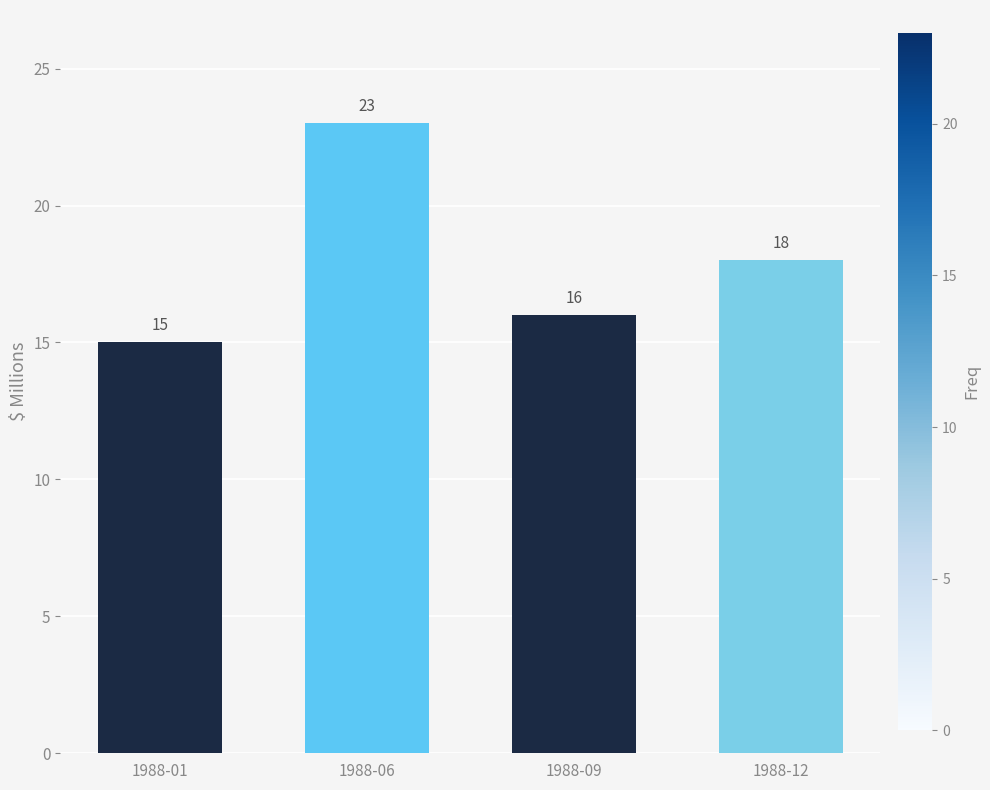

Reading right to left, what are all the values shown in this chart?

18	16	23	15